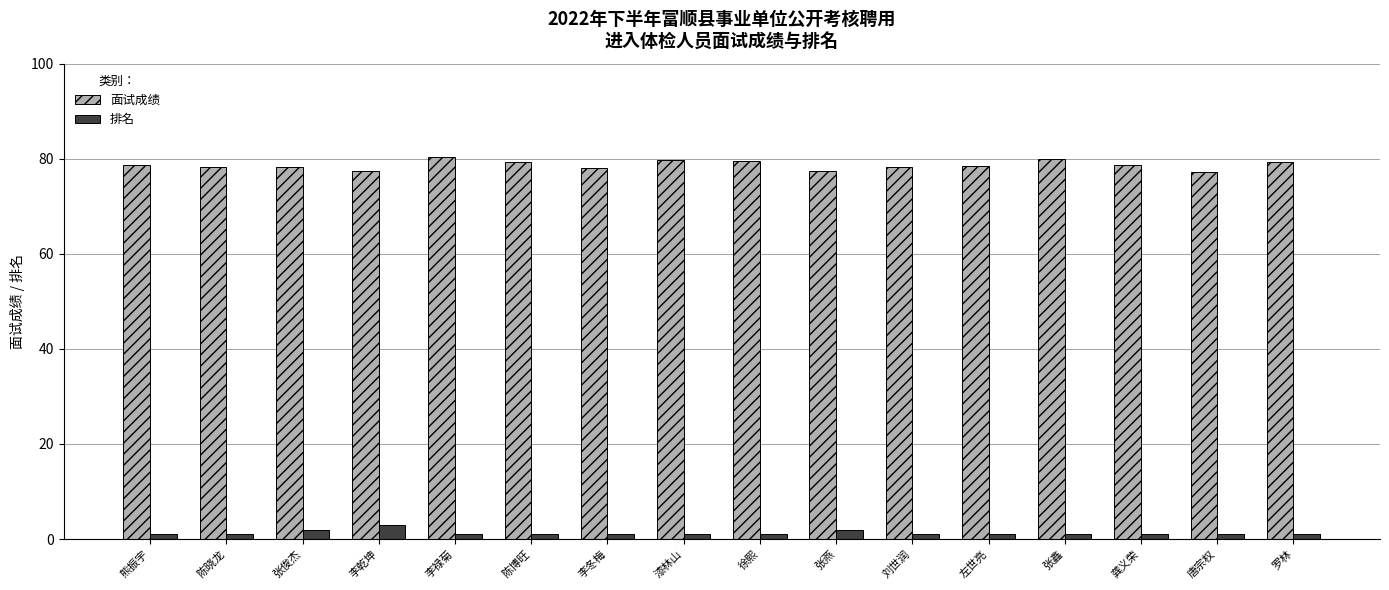

At how many categories does at least one series exceed 51?

16